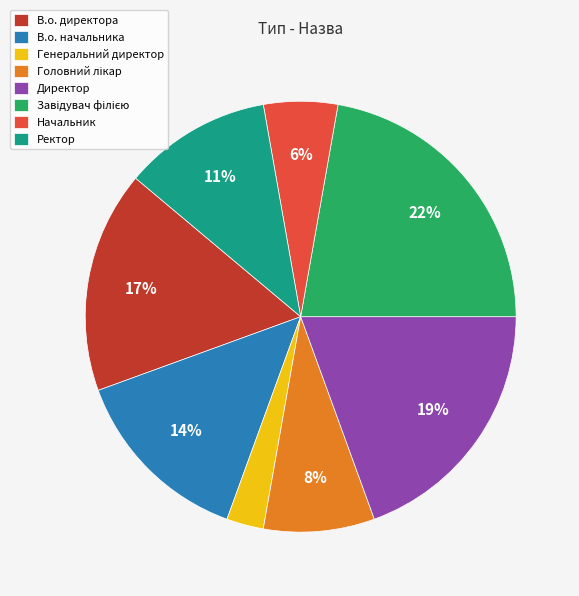

To the nearest percent, what portion does Директор represent?

19%